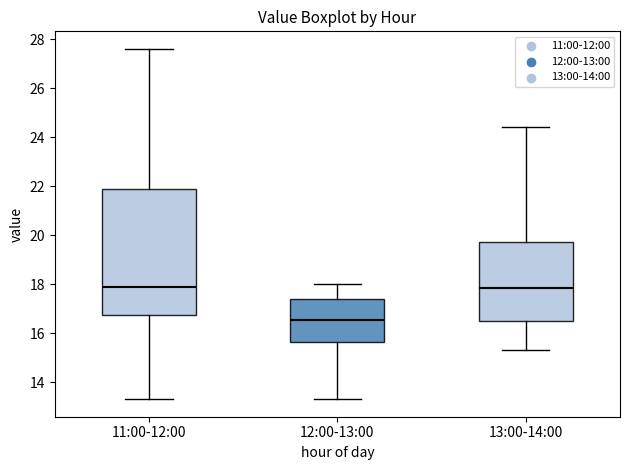

Reading left to right, transcribe this box plot: for each box, give where its median line is, the range the box spans, and where its two whiskers end, as read against the y-axis. The values are not printed on the chart, so give them approximately, as read against the axis.

11:00-12:00: median 18.0, box 16.8 to 21.8, whiskers 13.4 to 27.6
12:00-13:00: median 16.6, box 15.6 to 17.4, whiskers 13.4 to 18.0
13:00-14:00: median 17.8, box 16.4 to 19.8, whiskers 15.4 to 24.4